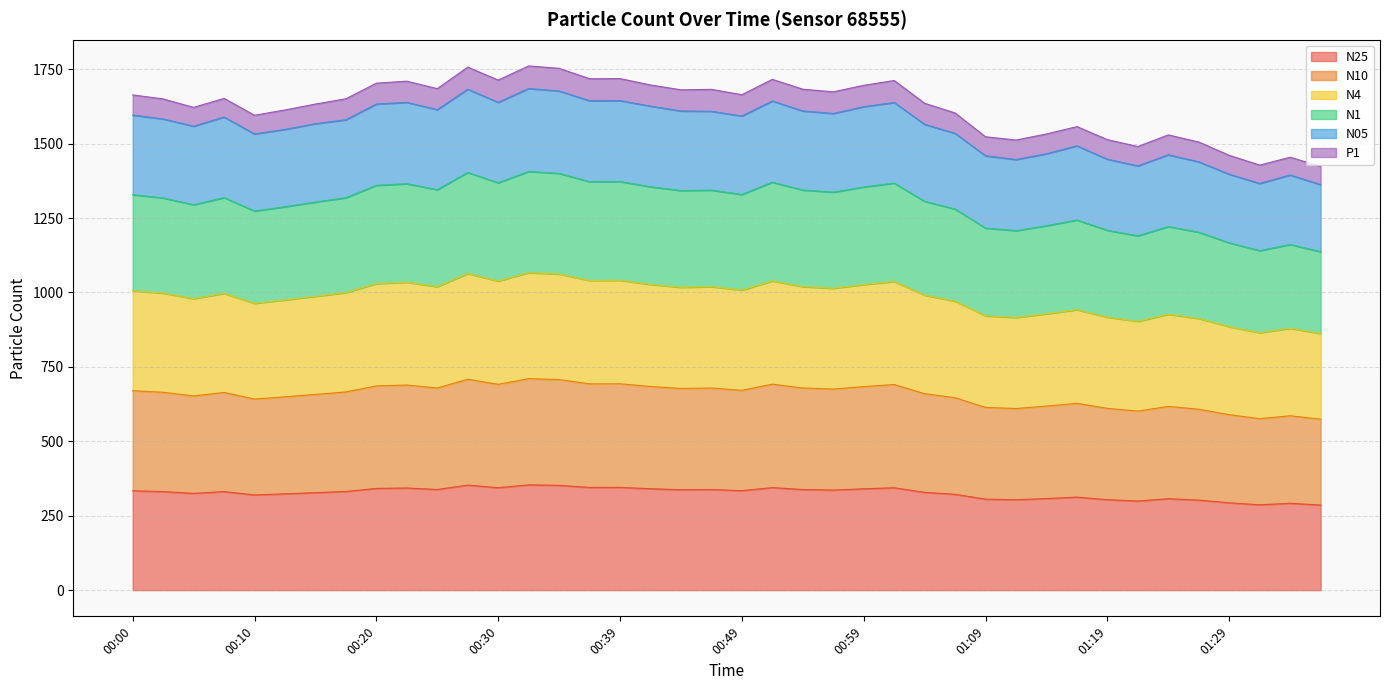

Which series has the widest spread of values?

N05